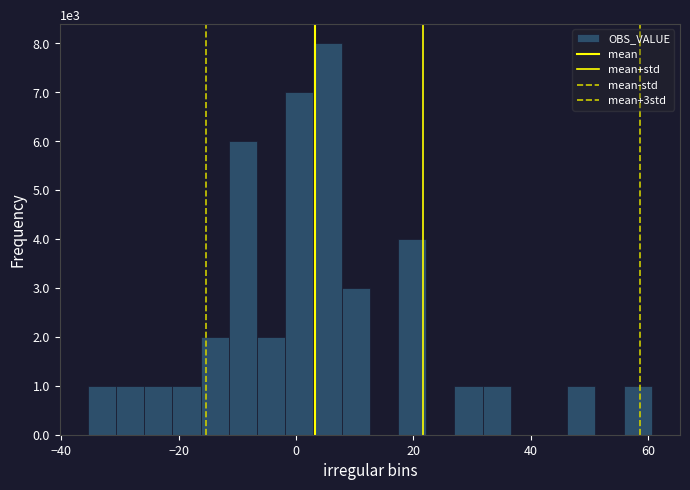

Around what value on the x-axis is the tallest bar? Give the approximate position of its centre, as read against the axis.

6